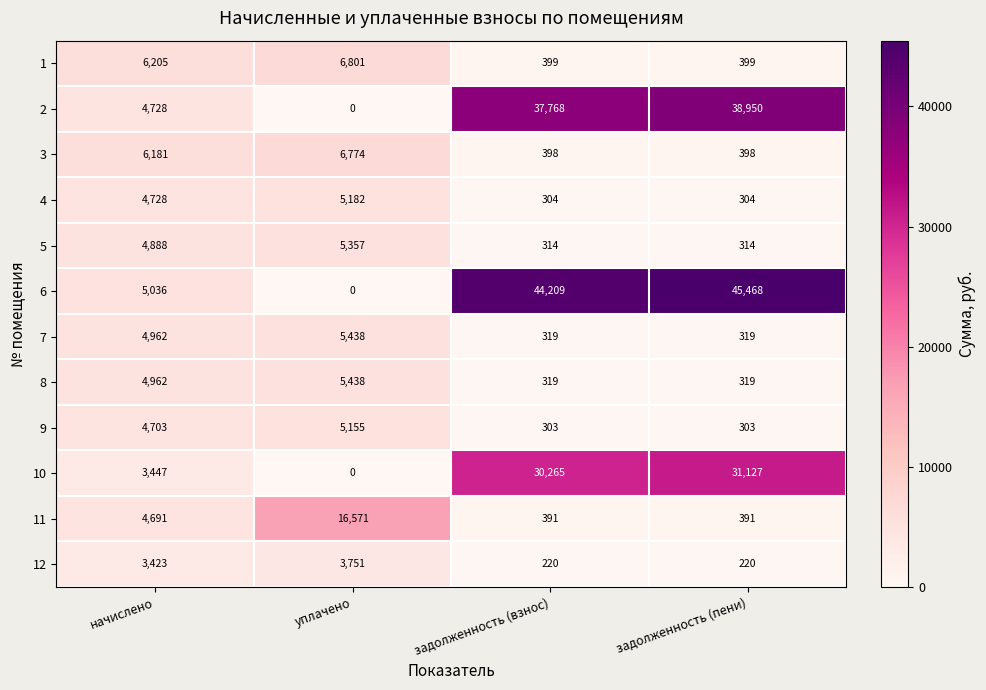

Is the value of 6 at уплачено greater than the value of 8 at уплачено?

No